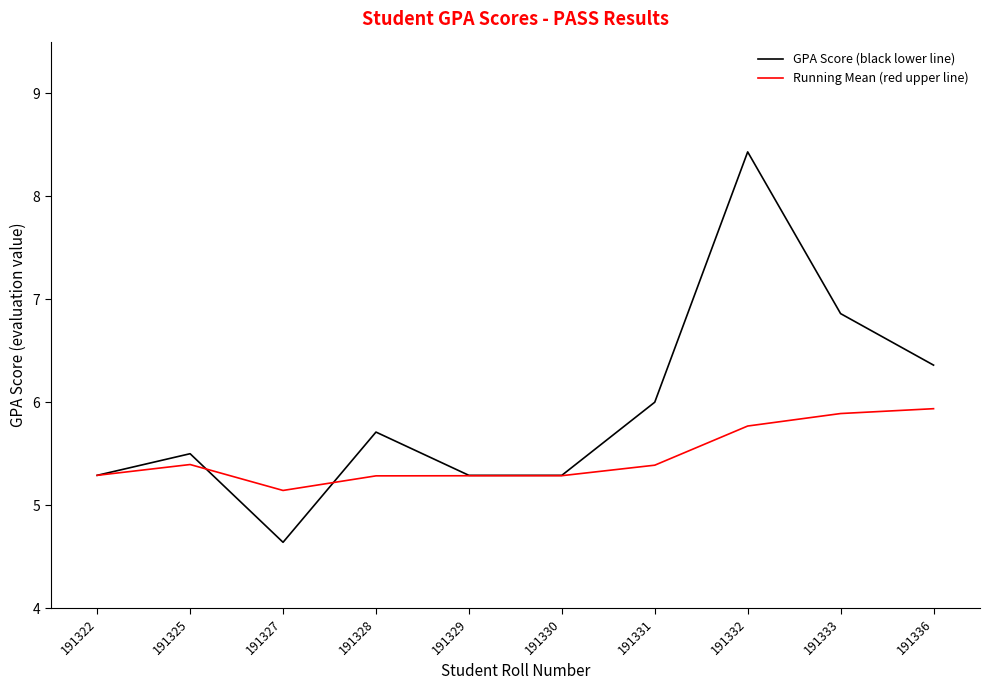

At how many categories does at least one series exceed 5?

10